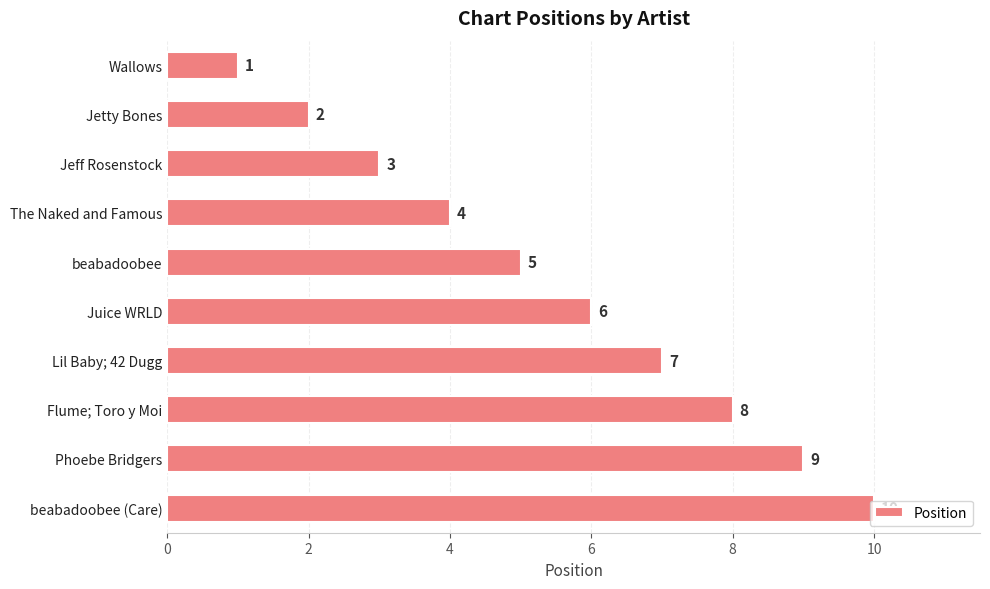

At which label is the value closest to 5?

beabadoobee